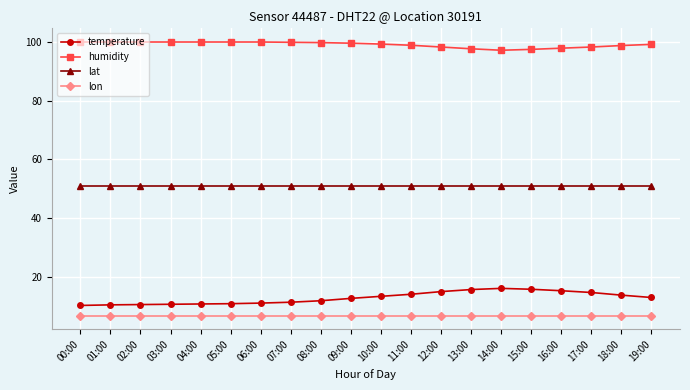

The humidity series shows 99.8 at 07:00. True or false?

True